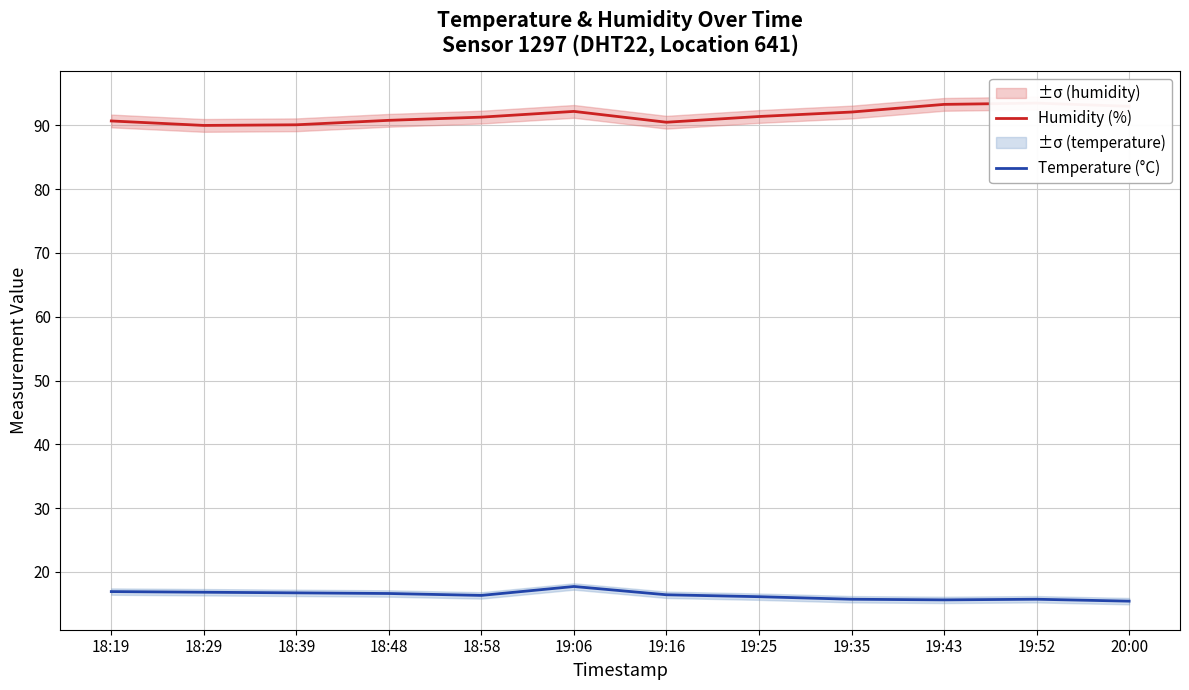

At how many categories does at least one series exceed 76?

12